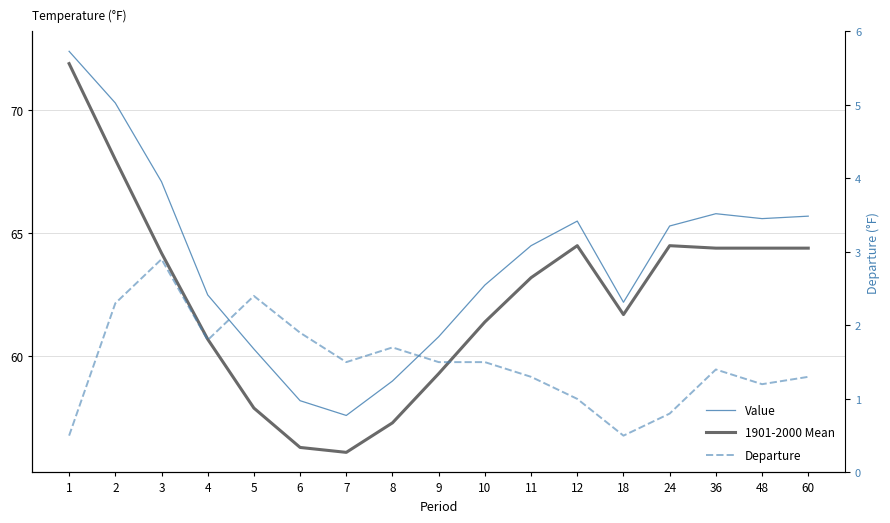

What is the value of the Value point at the 15th from the left?

65.8